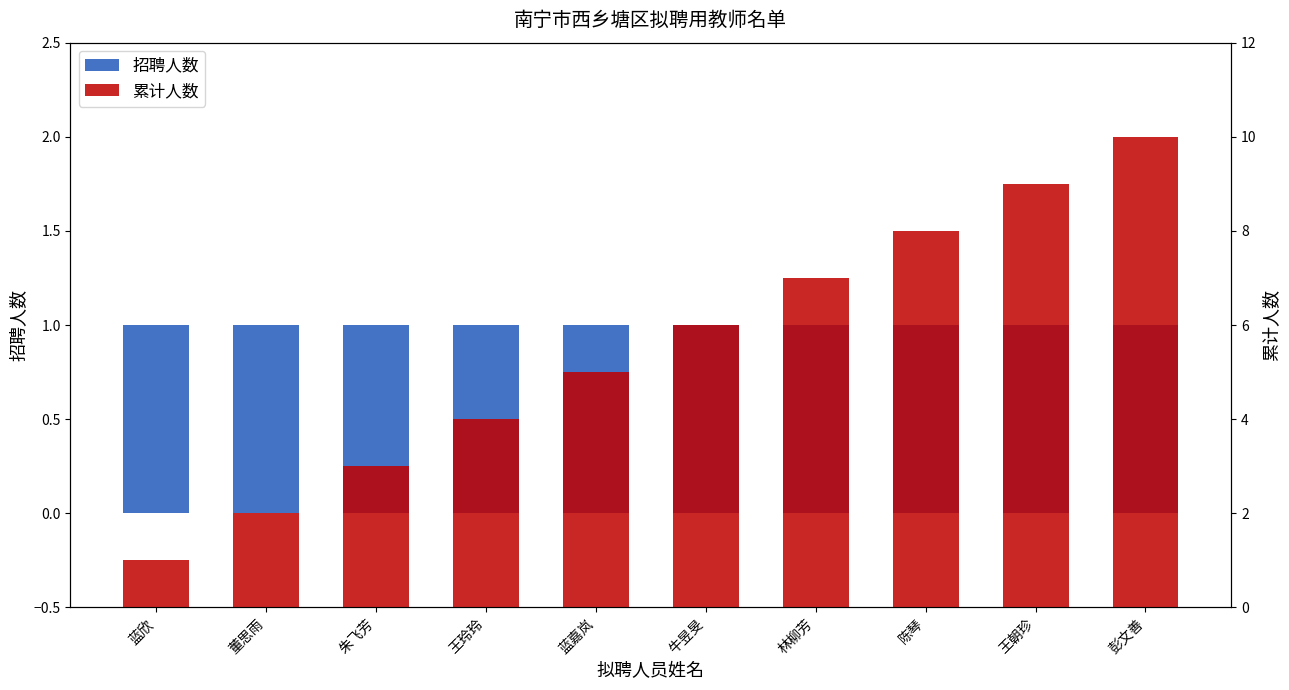

What is the average value of the 招聘人数 series?

1